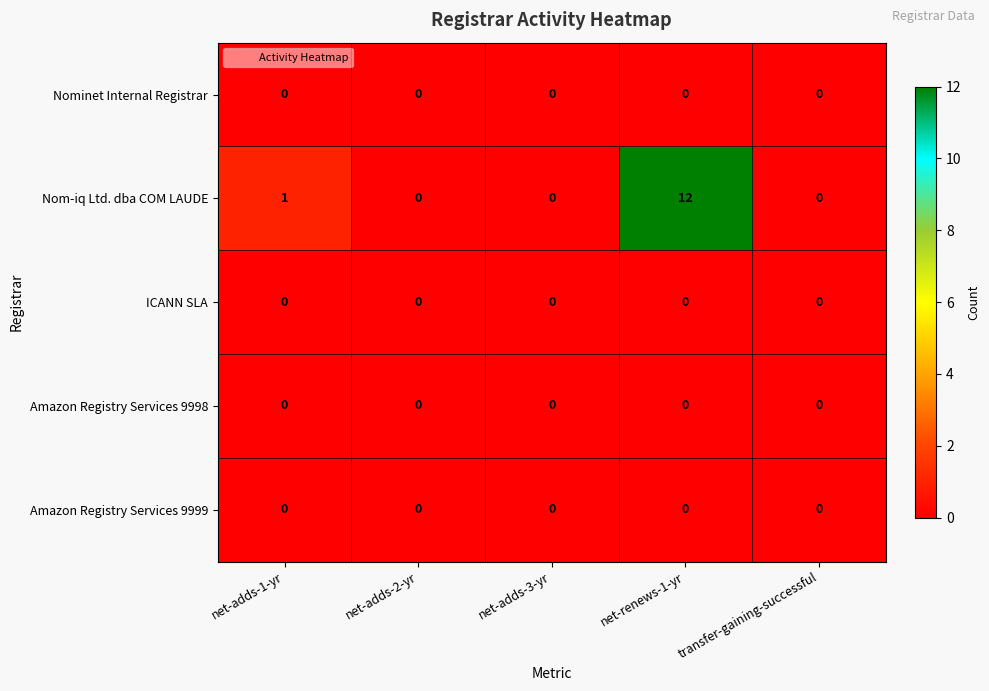

Which series has the largest total across all categories?

Nom-iq Ltd. dba COM LAUDE